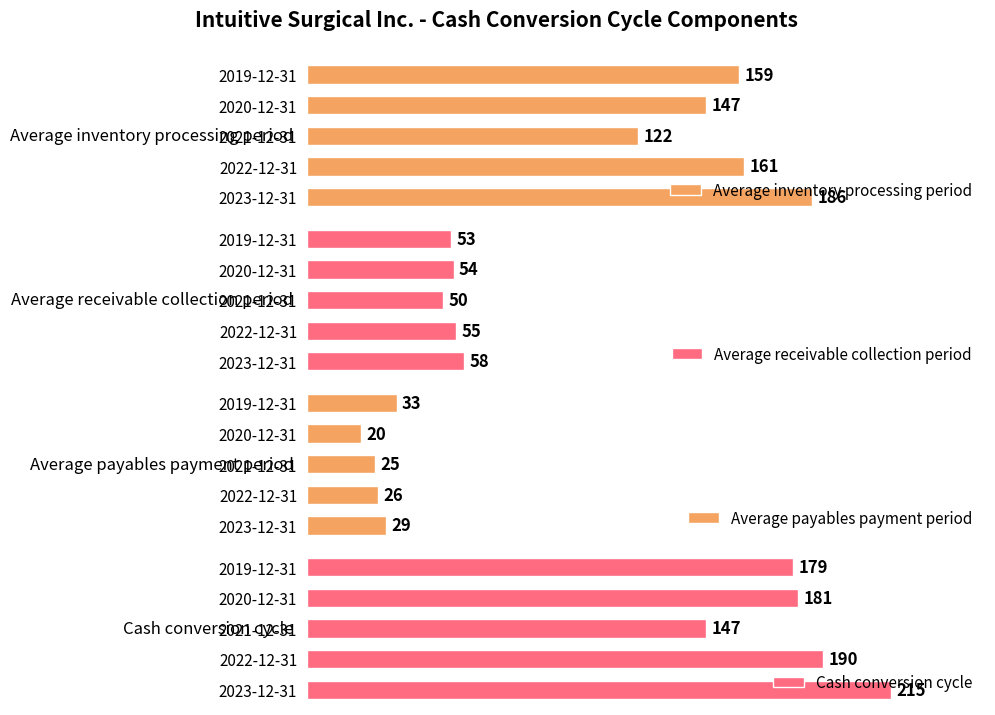

What are all the series names shown in the legend?

Average inventory processing period, Average receivable collection period, Average payables payment period, Cash conversion cycle